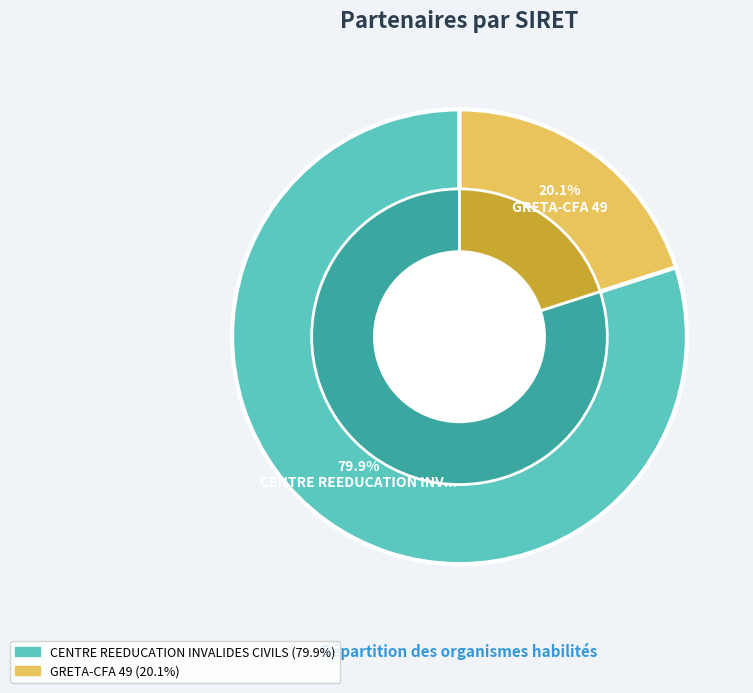

To the nearest percent, what is the average slice percentage?

50%